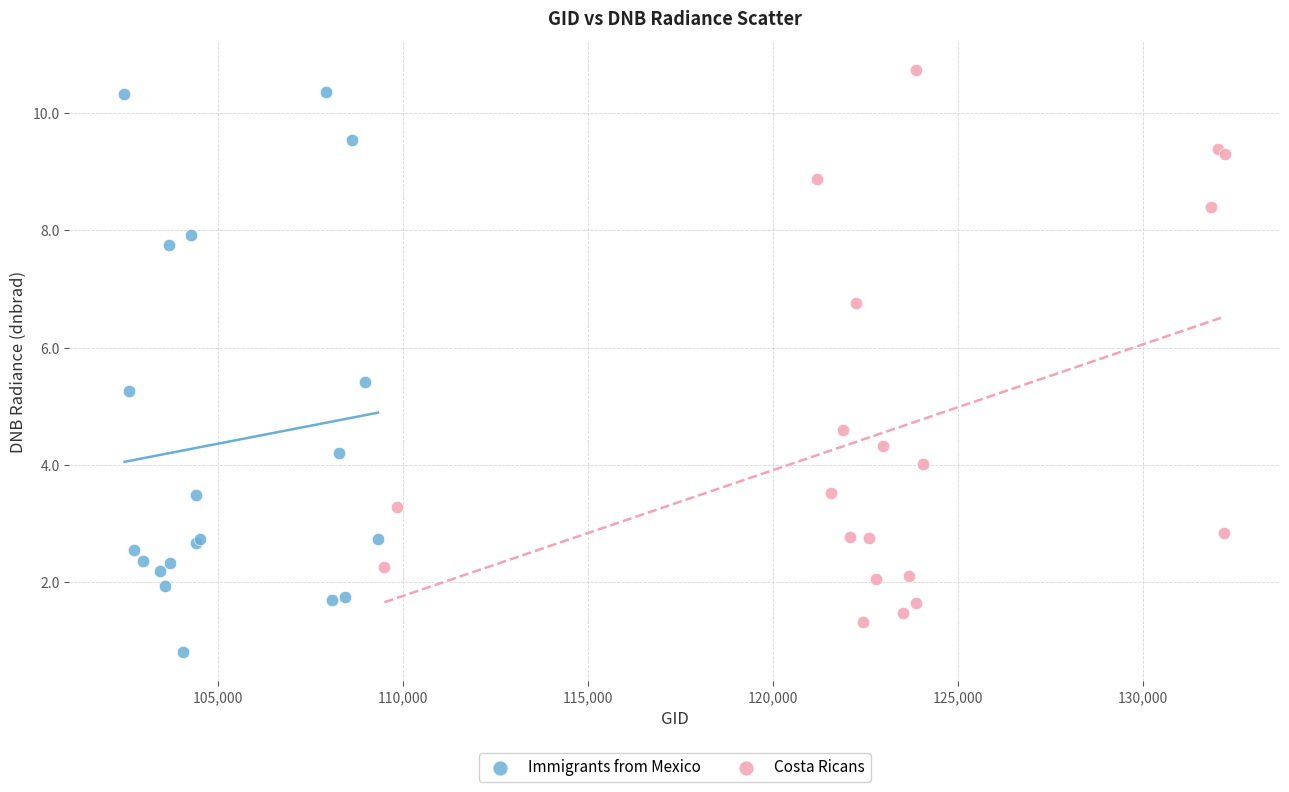

Which series reaches the minimum Y coordinate?

Immigrants from Mexico